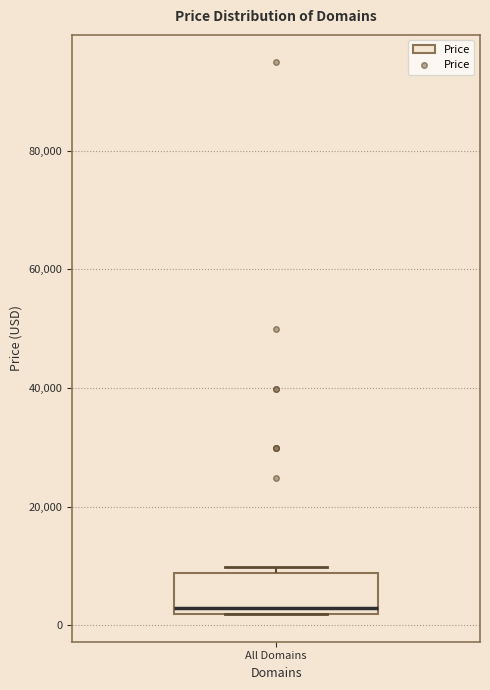

Transcribe this box plot: give where the median line is, the range the box spans, and where the two whiskers end, as read against the y-axis. The values are not printed on the chart, so give them approximately, as read against the axis.

median 2000 (just above the box's lower edge), box 2000 to 8000, whiskers 2000 to 10000